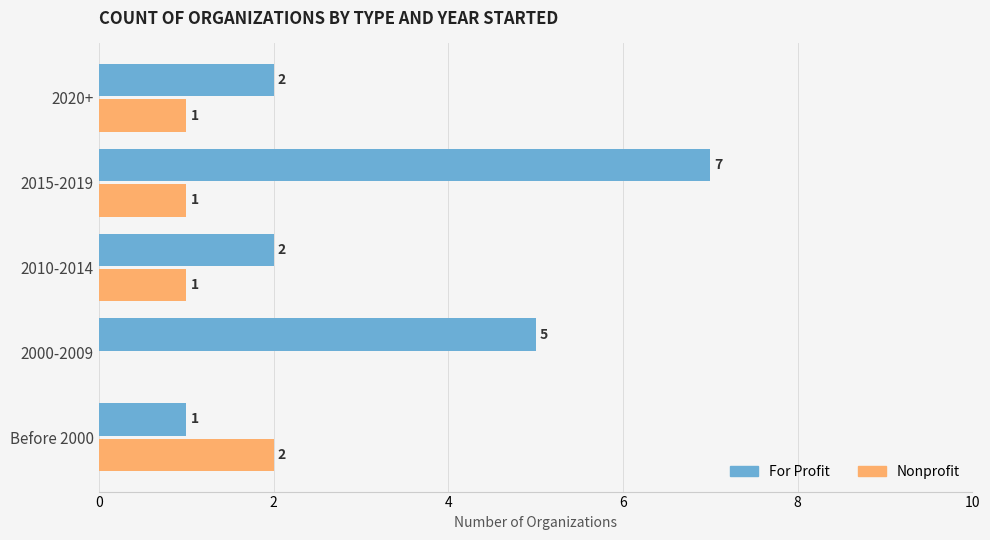

At which category is the sum across all series the highest?

2015-2019